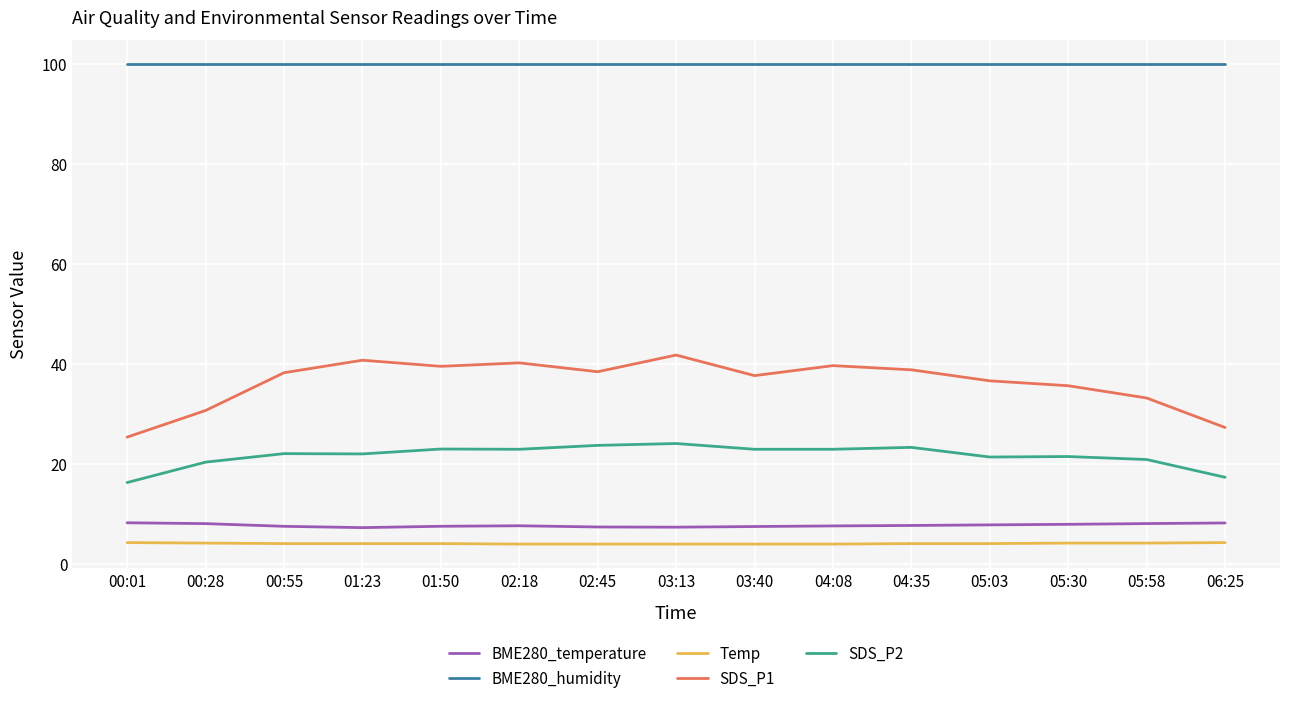

What is the highest value of the SDS_P1 series?

41.8